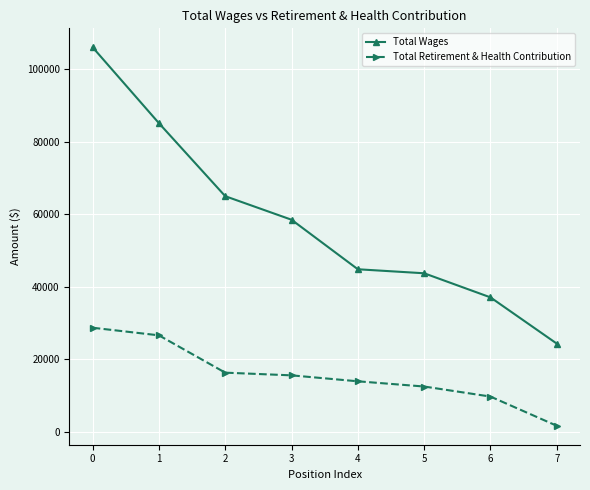

How many lines are shown in the chart?

2